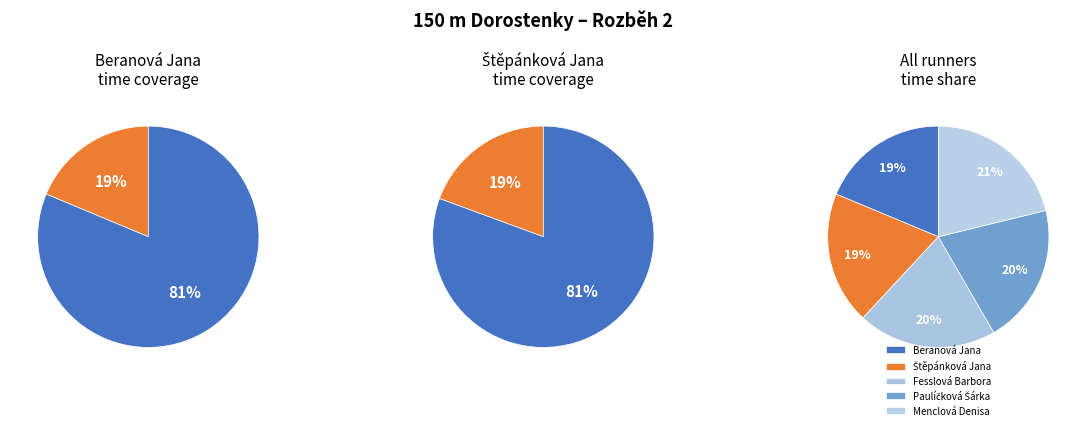

Combined, what portion of the pie is Paulíčková Šárka and Fesslová Barbora?

40.7%